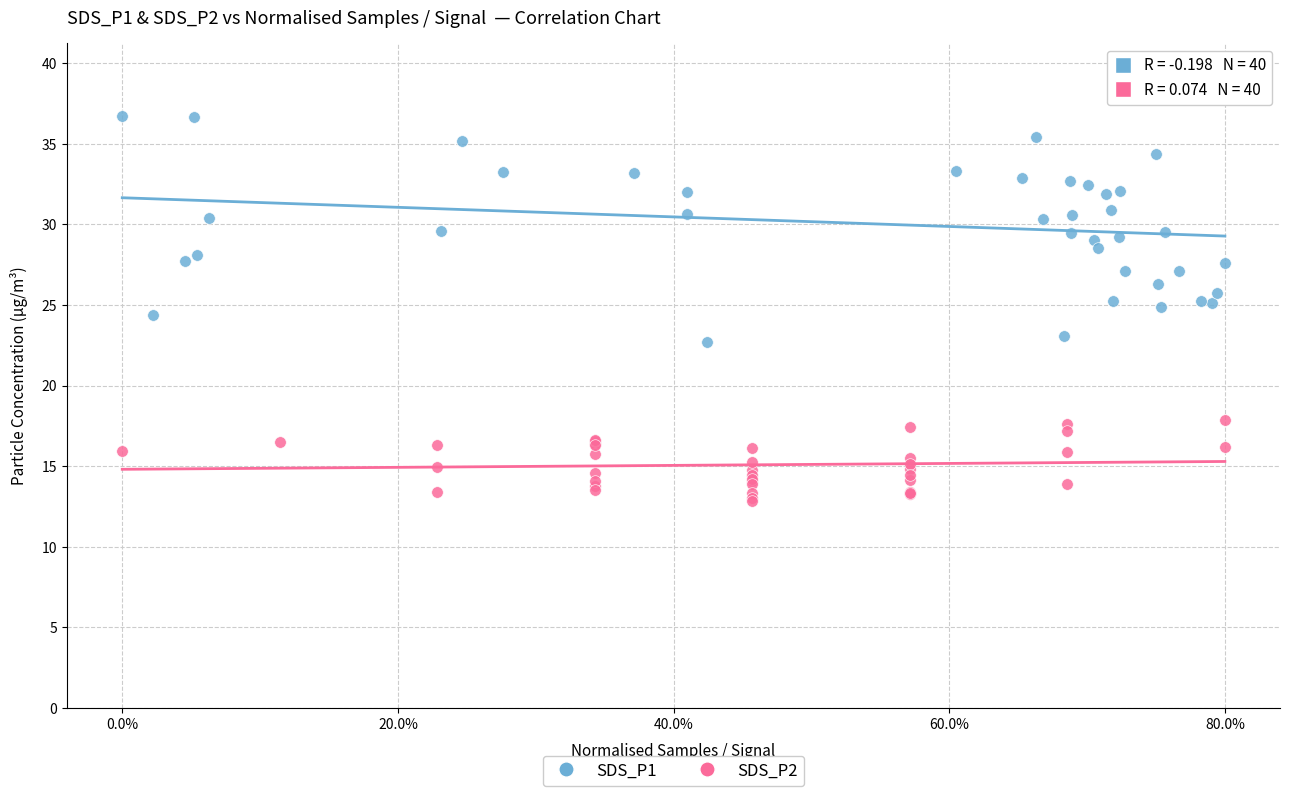

Which series has the largest Y range (max minus min)?

SDS_P1